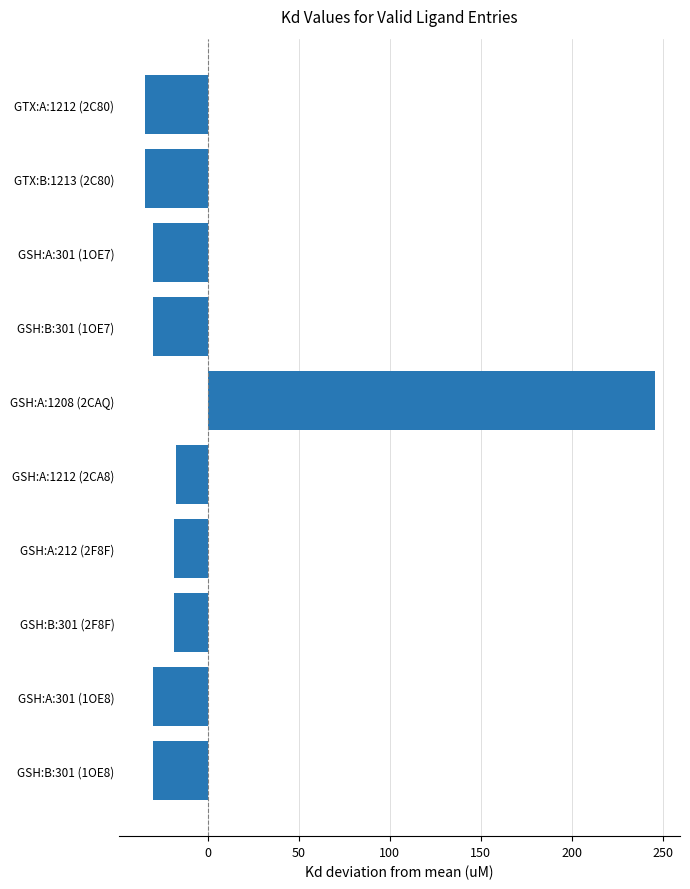

The value at GSH:A:212 (2F8F) is -18.4. True or false?

True